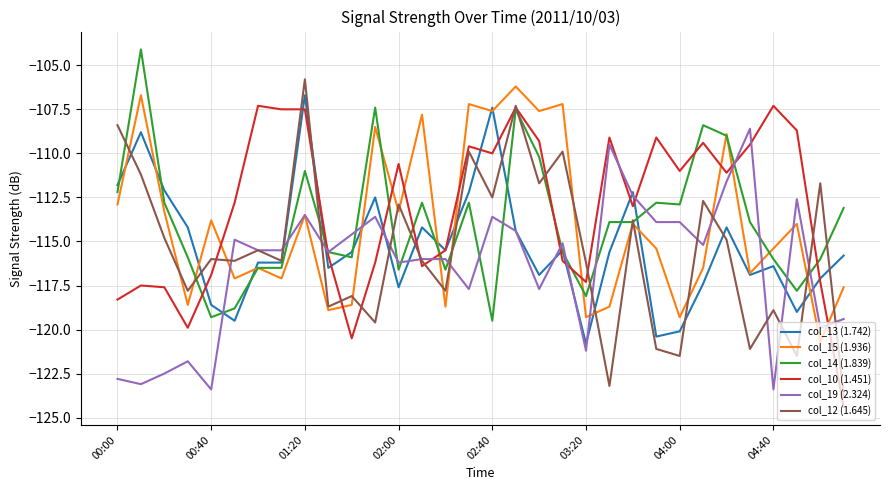

How many distinct data groups are displayed?

6